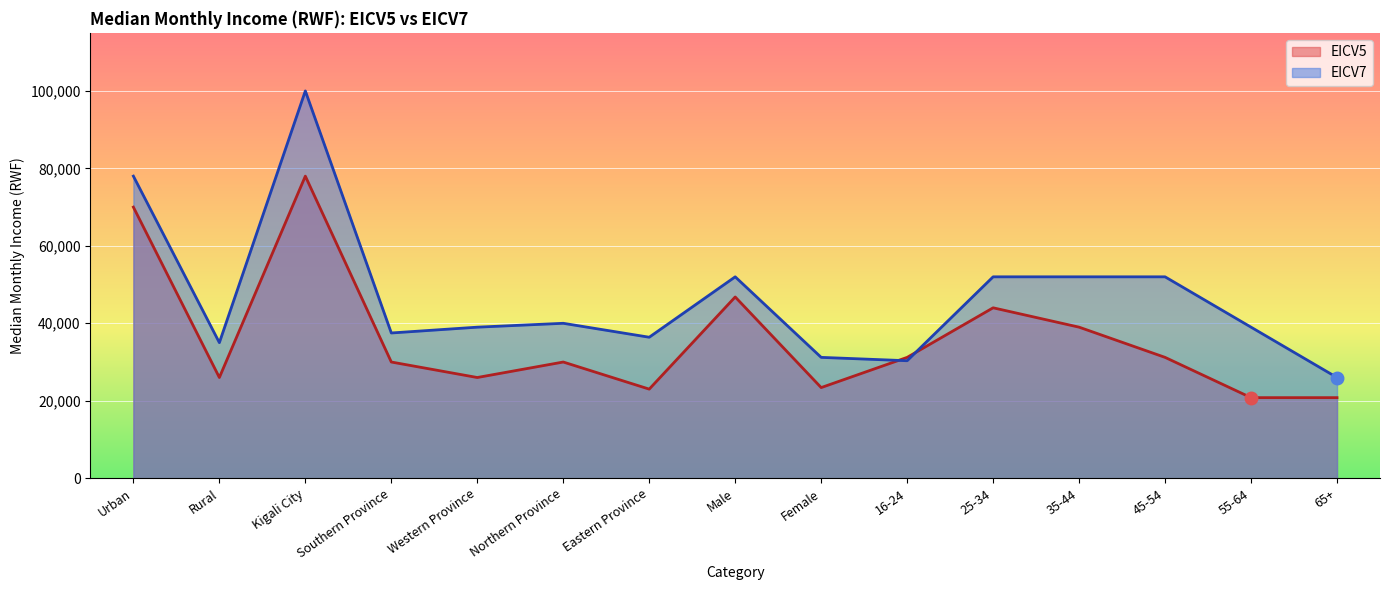

Rank the categories by EICV7 value from lowest to highest.

65+, 16-24, Female, Rural, Eastern Province, Southern Province, Western Province, 55-64, Northern Province, Male, 25-34, 35-44, 45-54, Urban, Kigali City